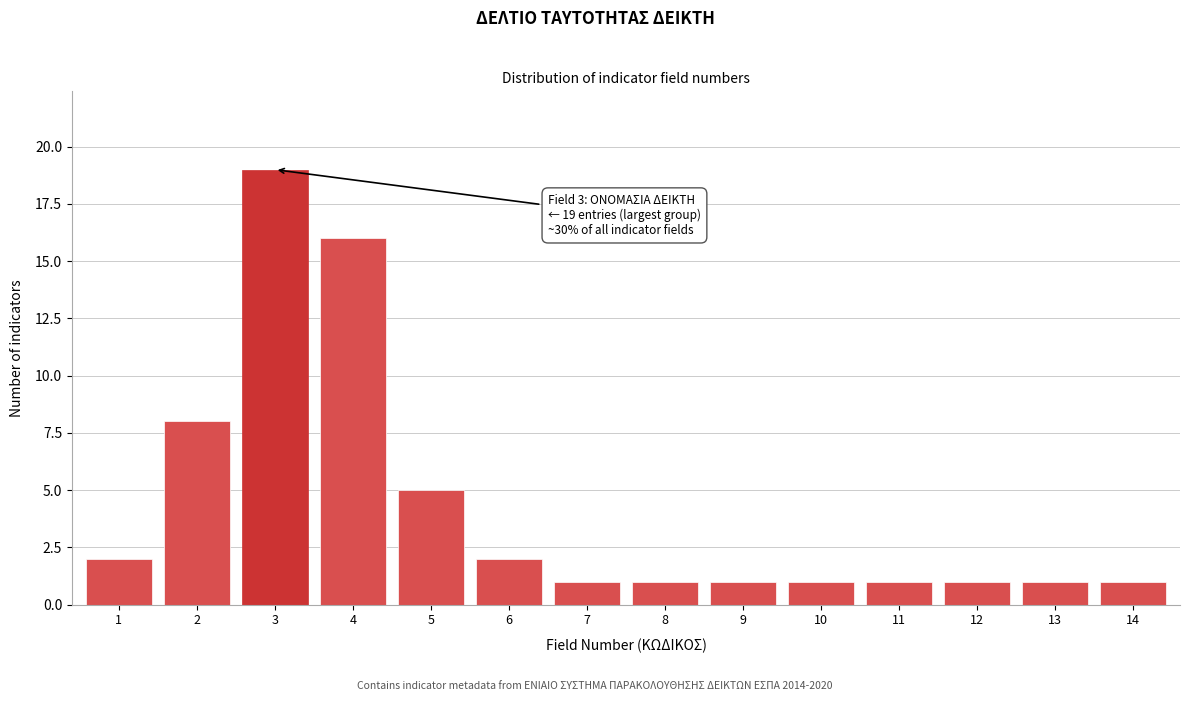

Reading left to right, list all the values displayed in this chart.

1=2	2=8	3=19	4=16	5=5	6=2	7=1	8=1	9=1	10=1	11=1	12=1	13=1	14=1